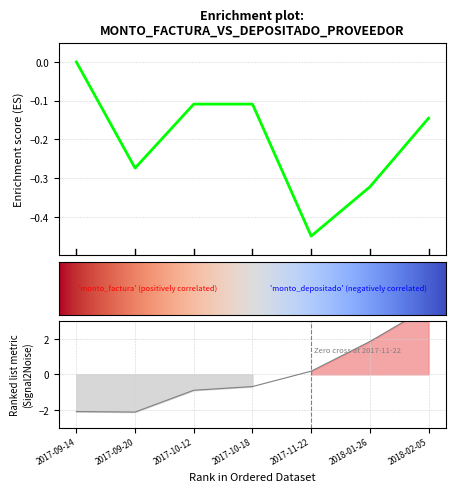

What is the label of the 3rd point from the left?

2017-10-12